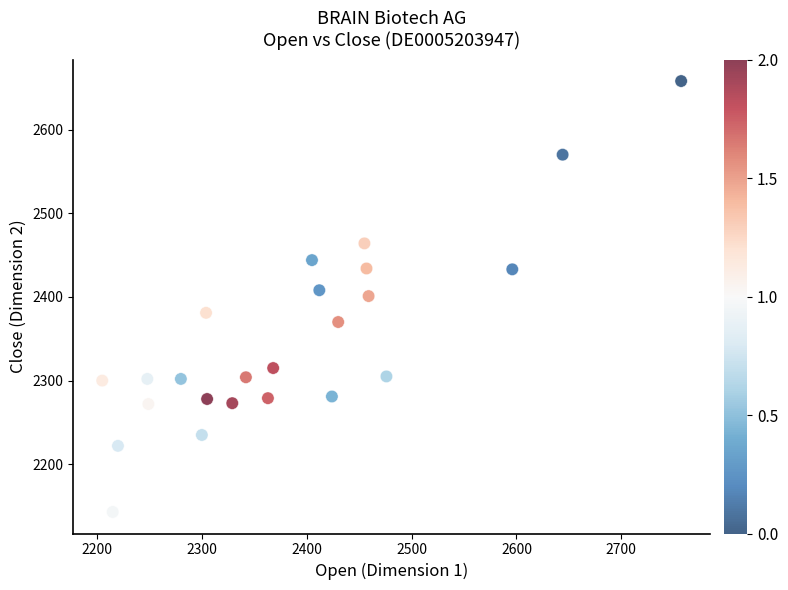

What is the range of Y values (max minus min)?

515